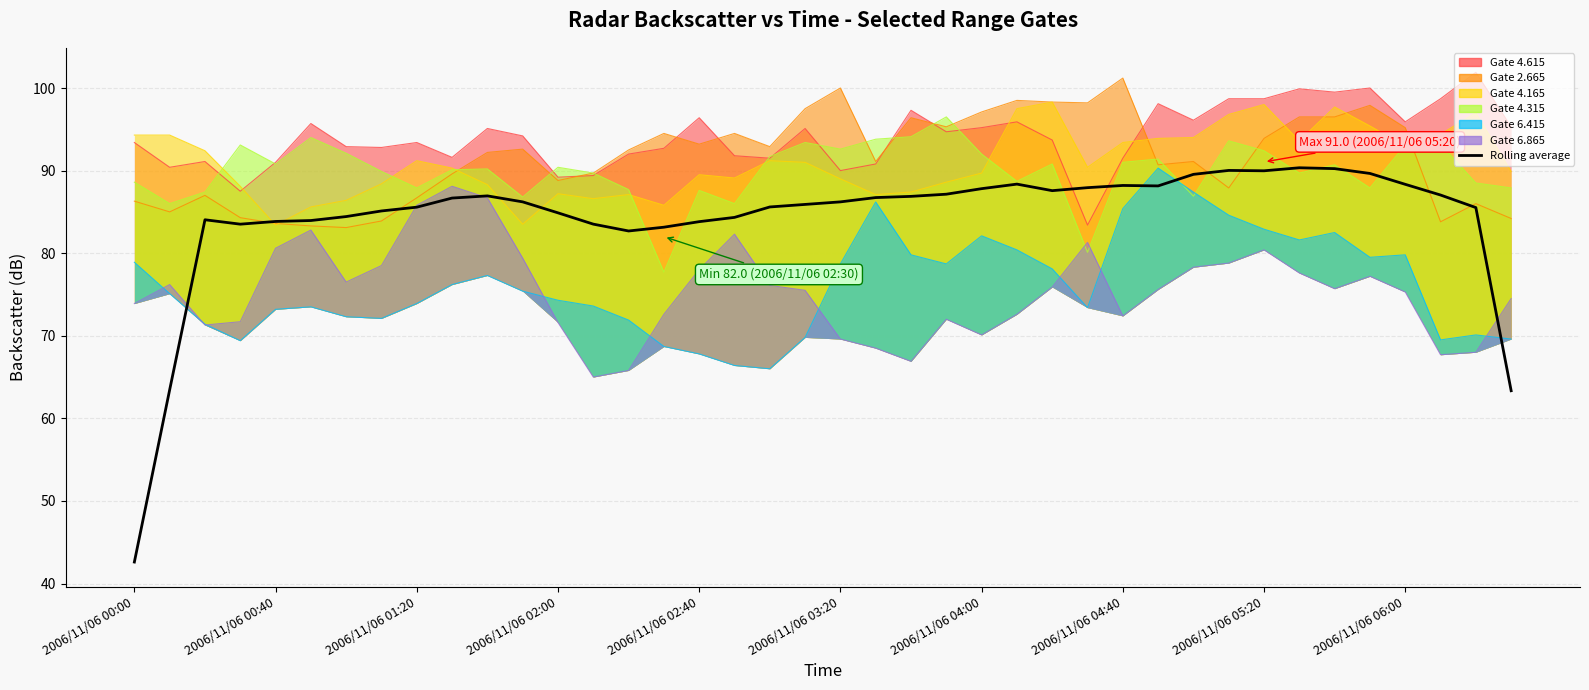

What position from the right is 2006/11/06 04:00?

34